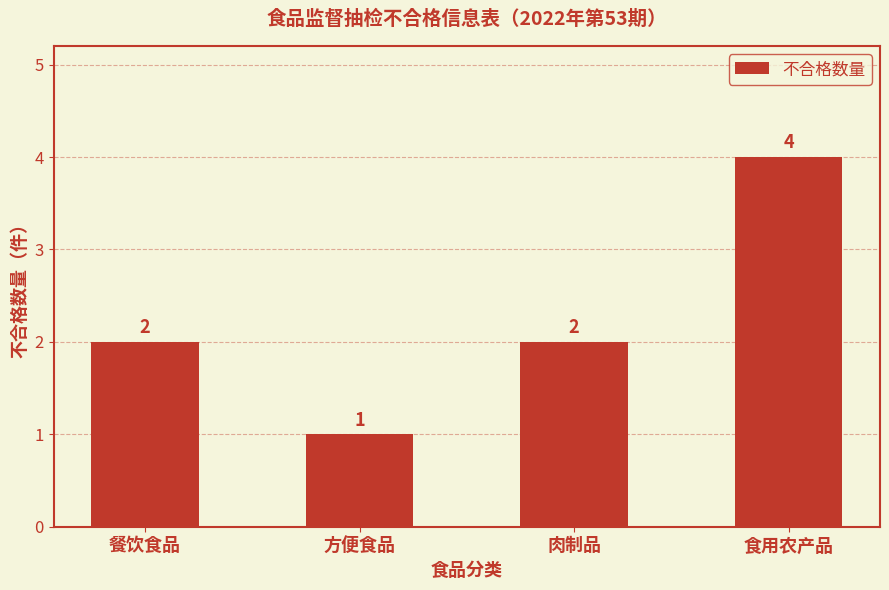

Reading right to left, extract all data points from this chart.

食用农产品=4	肉制品=2	方便食品=1	餐饮食品=2